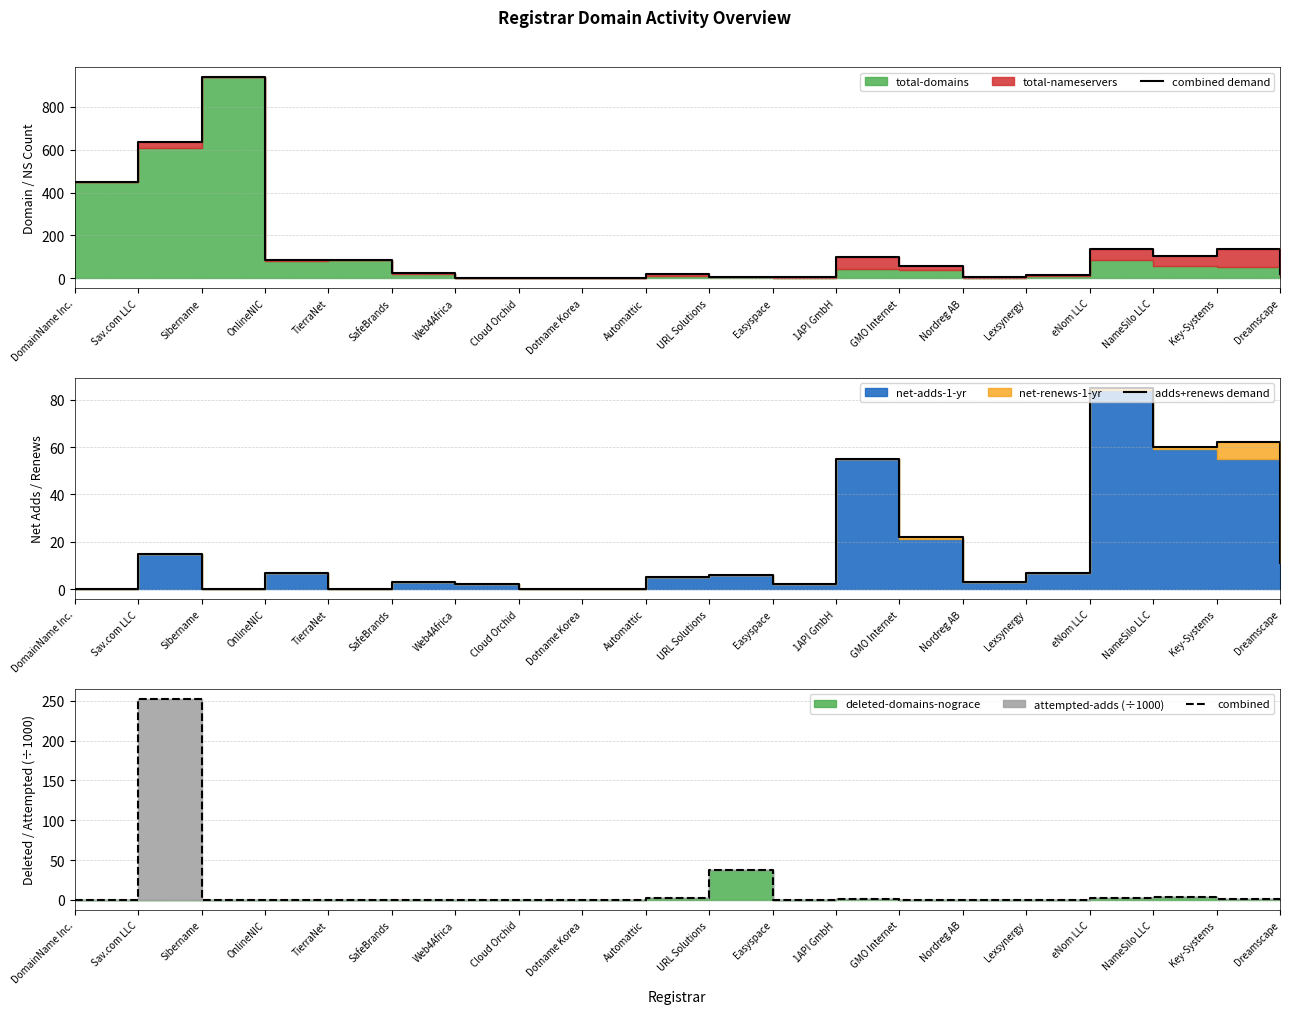

What is the sum of all combined demand values?

2834.0